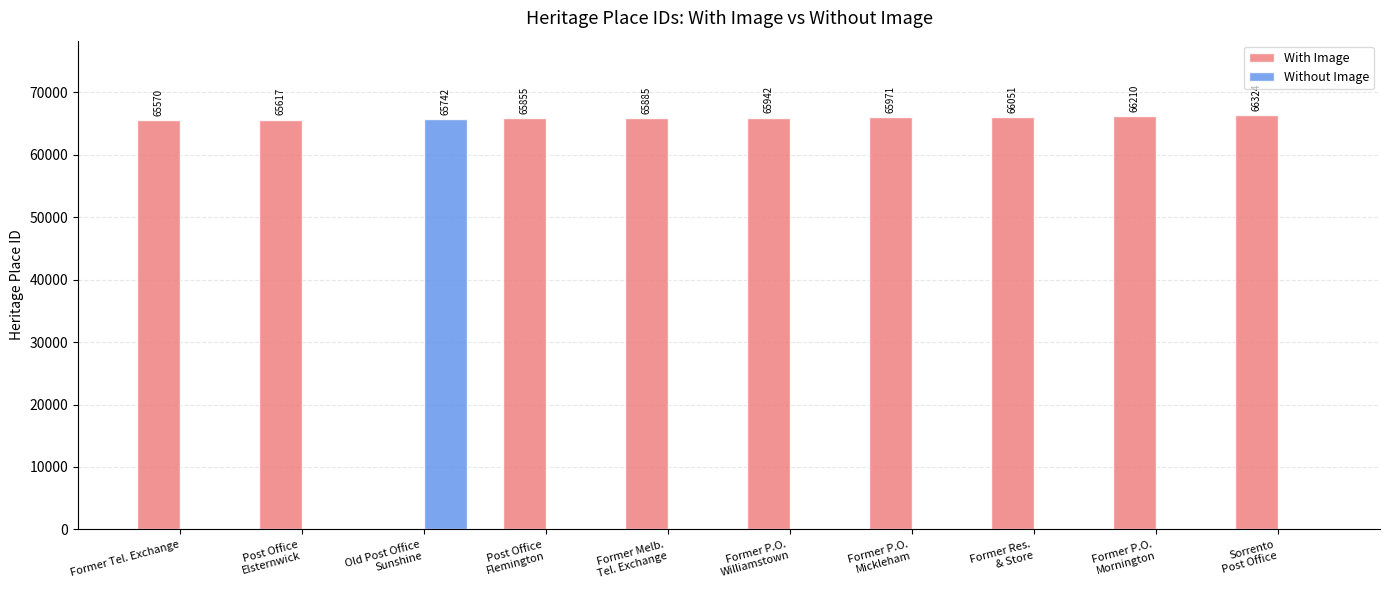

Which series has the largest total across all categories?

With Image